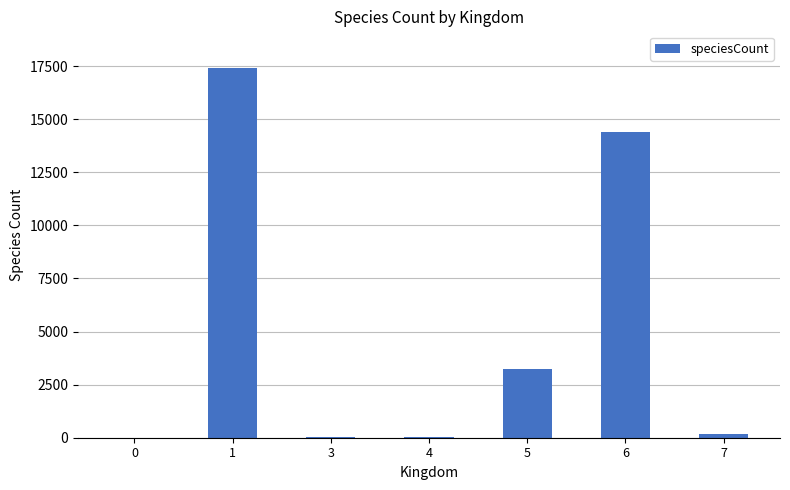

Are the bars horizontal?

No